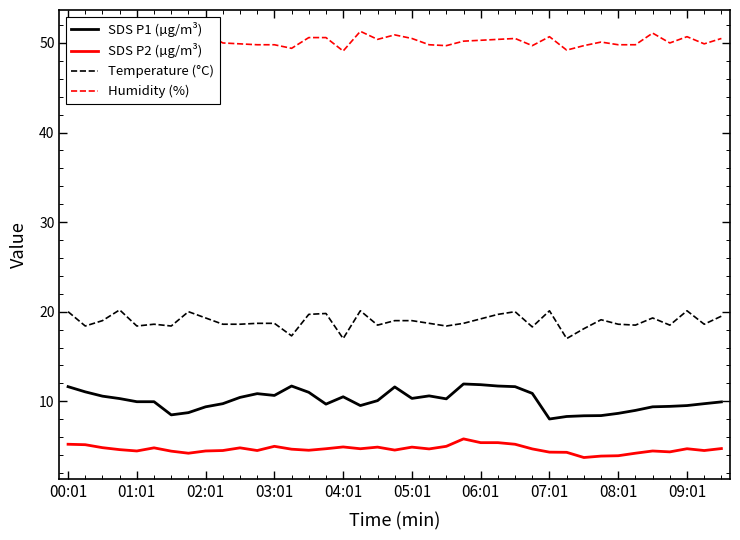

True or false: SDS P1 (µg/m³) and Humidity (%) intersect in this chart.

False